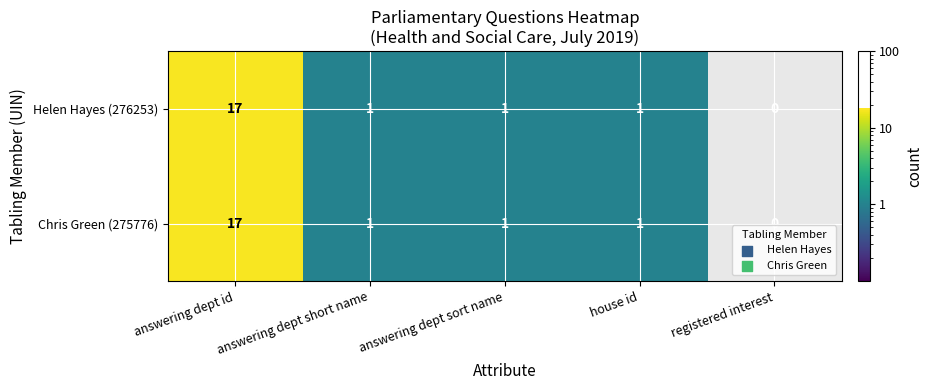

What is the sum of the Chris Green (275776) values at answering dept id and answering dept sort name?

18